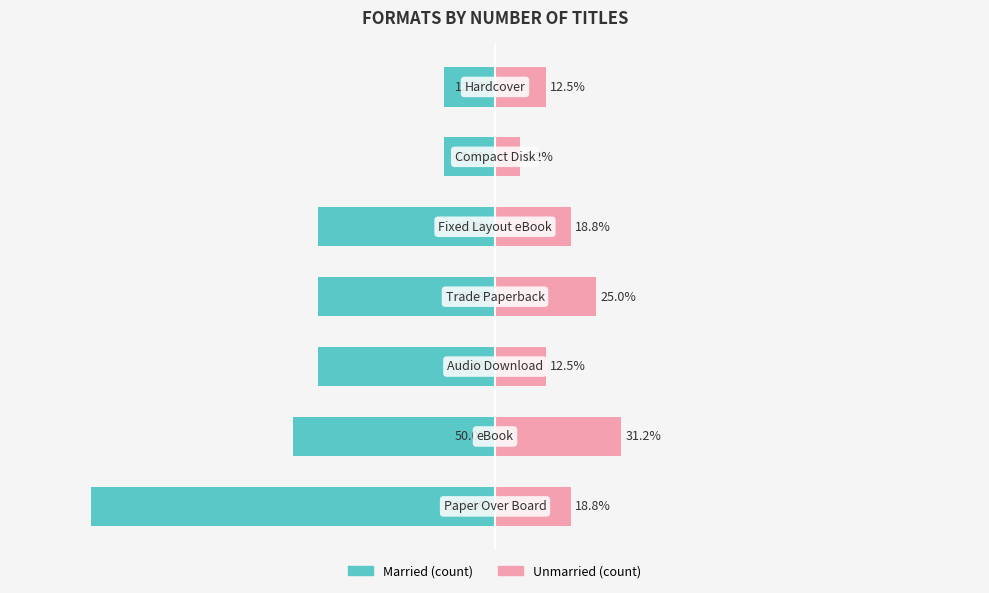

What is the sum of all Unmarried values?

125.0